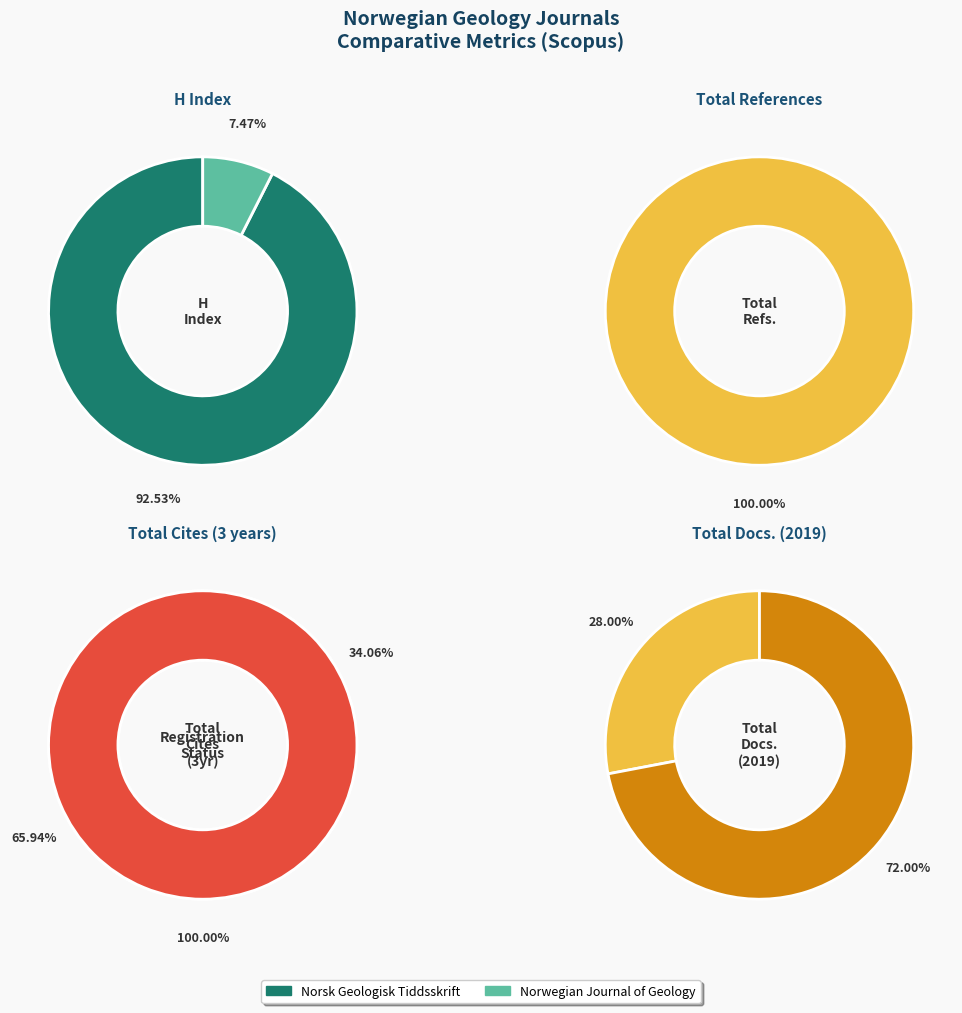

How many segments does this pie chart have?

2